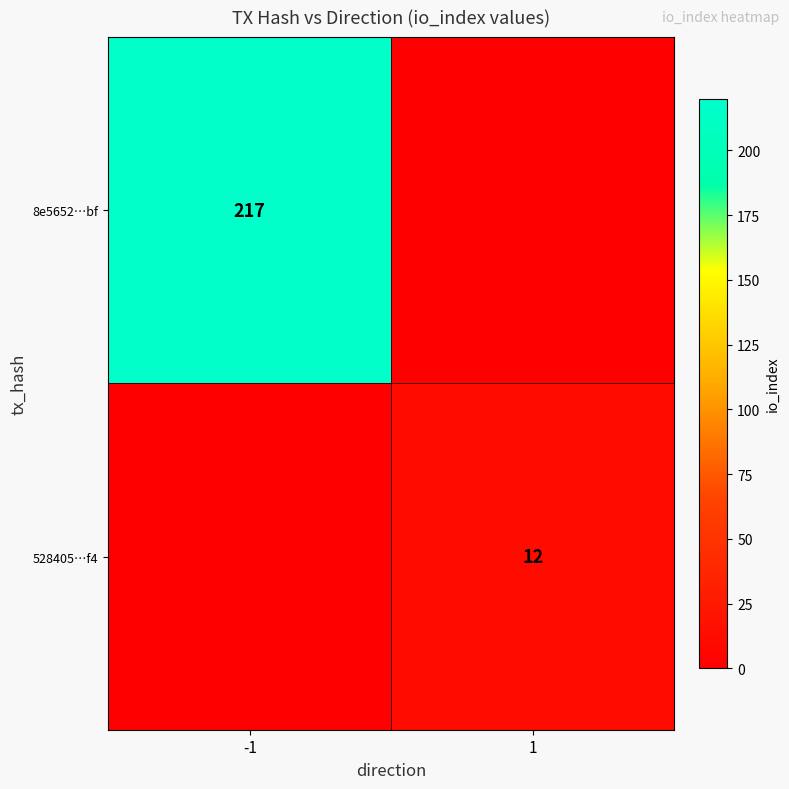

Is the value of 8e5652…bf at -1 greater than the value of 528405…f4 at 1?

Yes